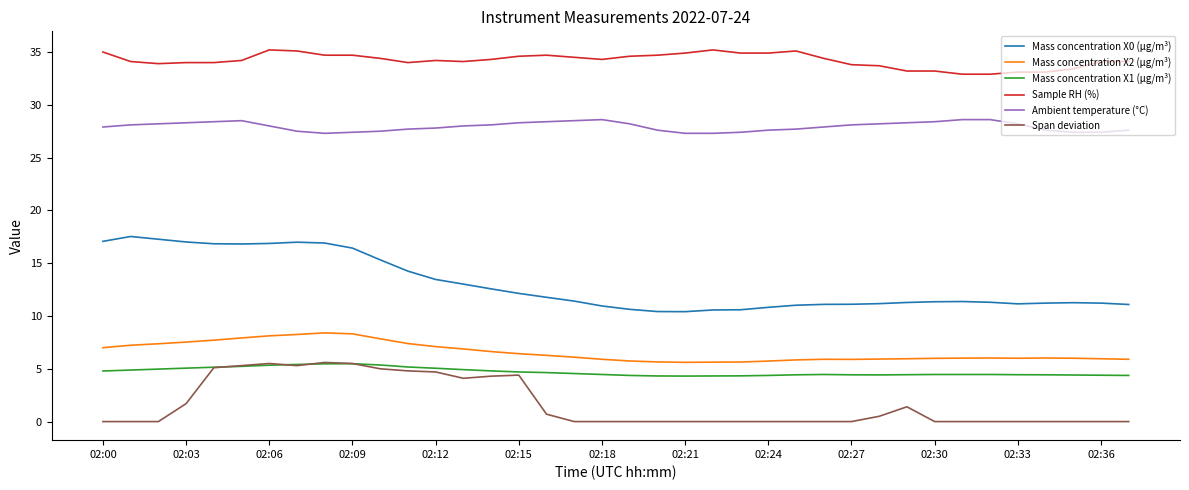

True or false: Mass concentration X1 (μg/m³) and Mass concentration X2 (μg/m³) cross at least once.

False